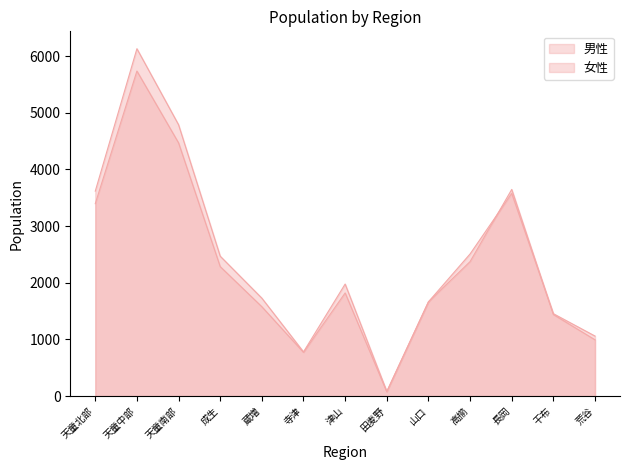

How many data points in 男性 are above 1820?

6